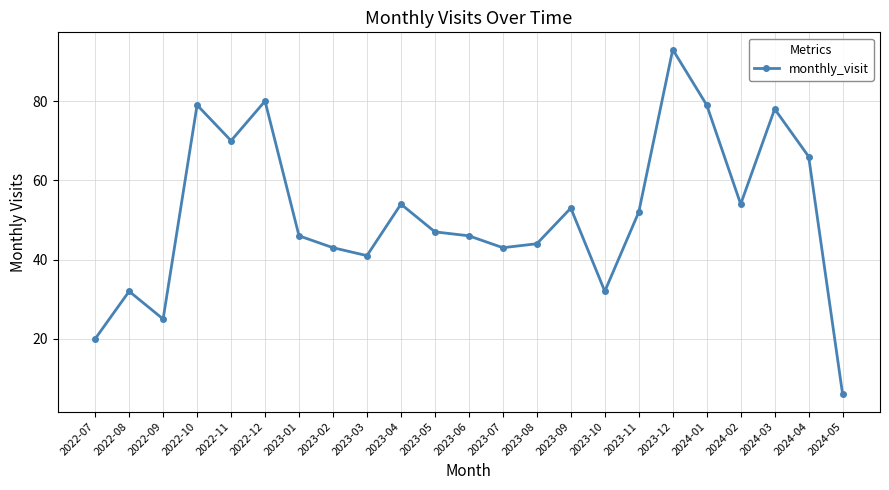

What is the label of the 23rd point from the right?

2022-07